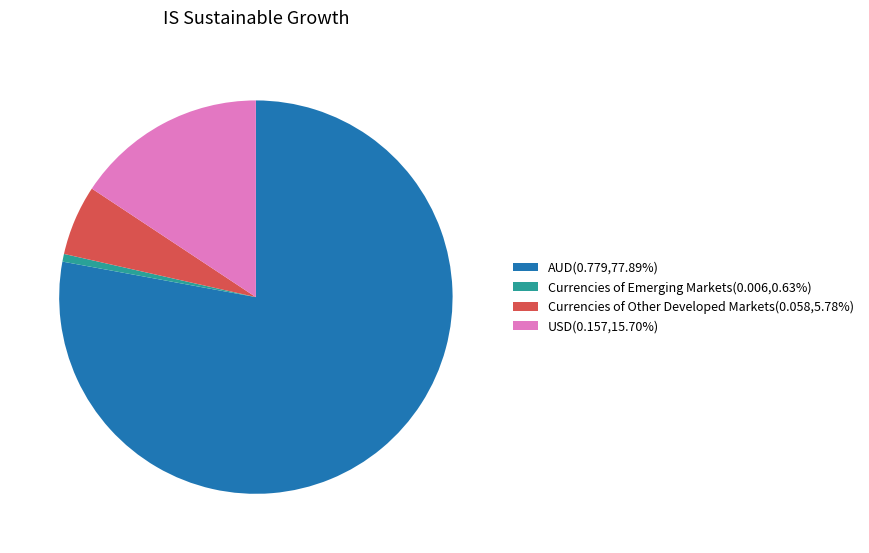

Does Currencies of Emerging Markets(0.006,0.63%) represent more than half of the total?

No